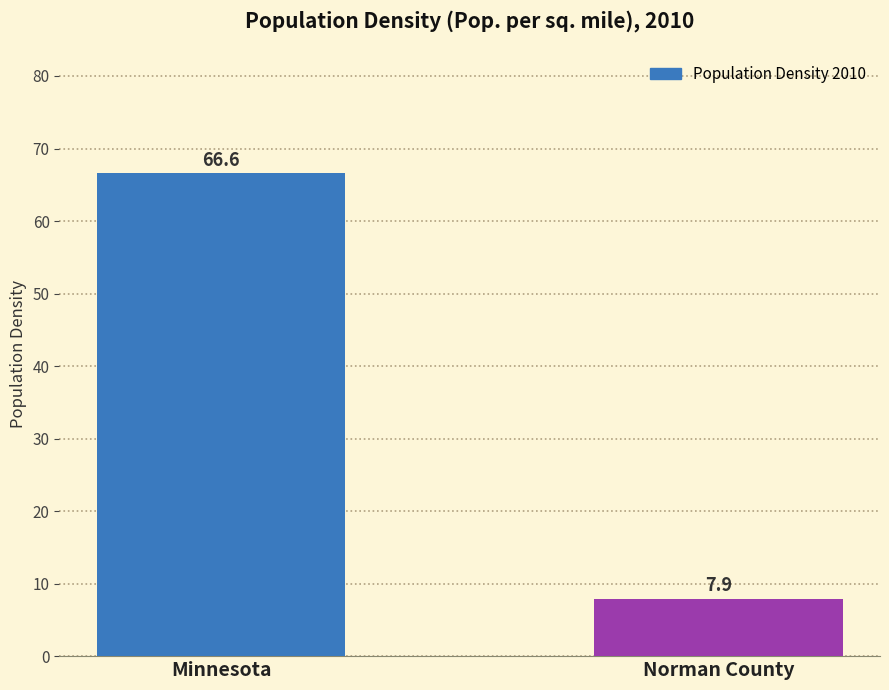

What is the difference between the values at Norman County and Minnesota?

58.7